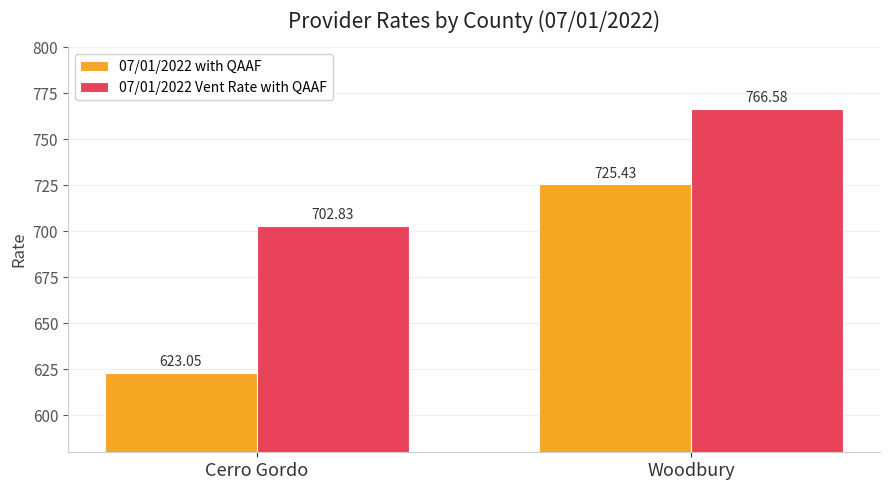

At how many categories does at least one series exceed 705?

1